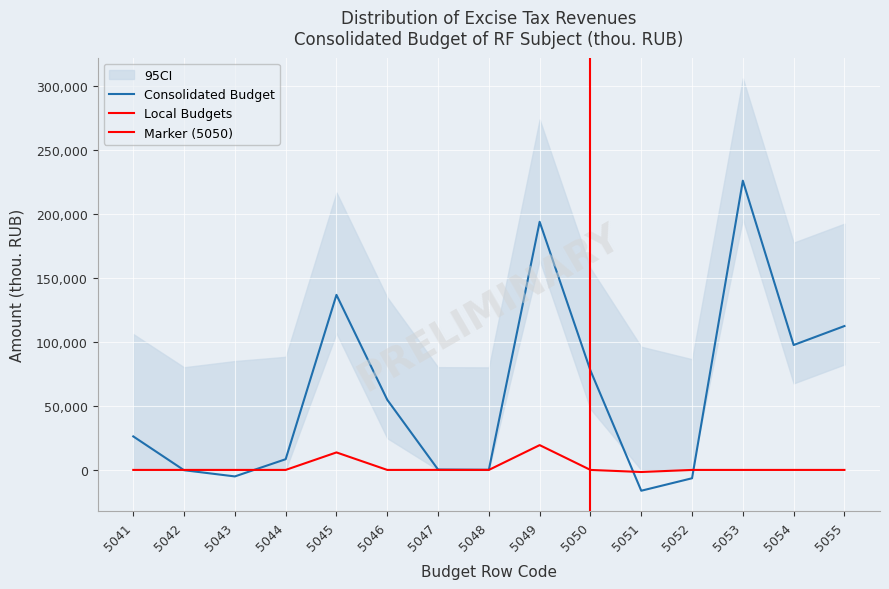

The value of Local Budgets at 5049 is 31846. True or false?

False